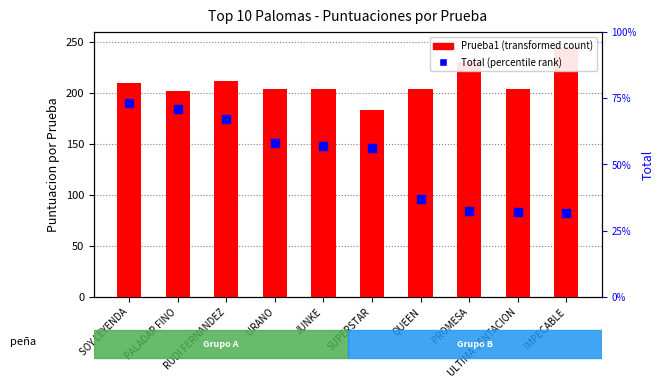

Which series has the largest total across all categories?

Total